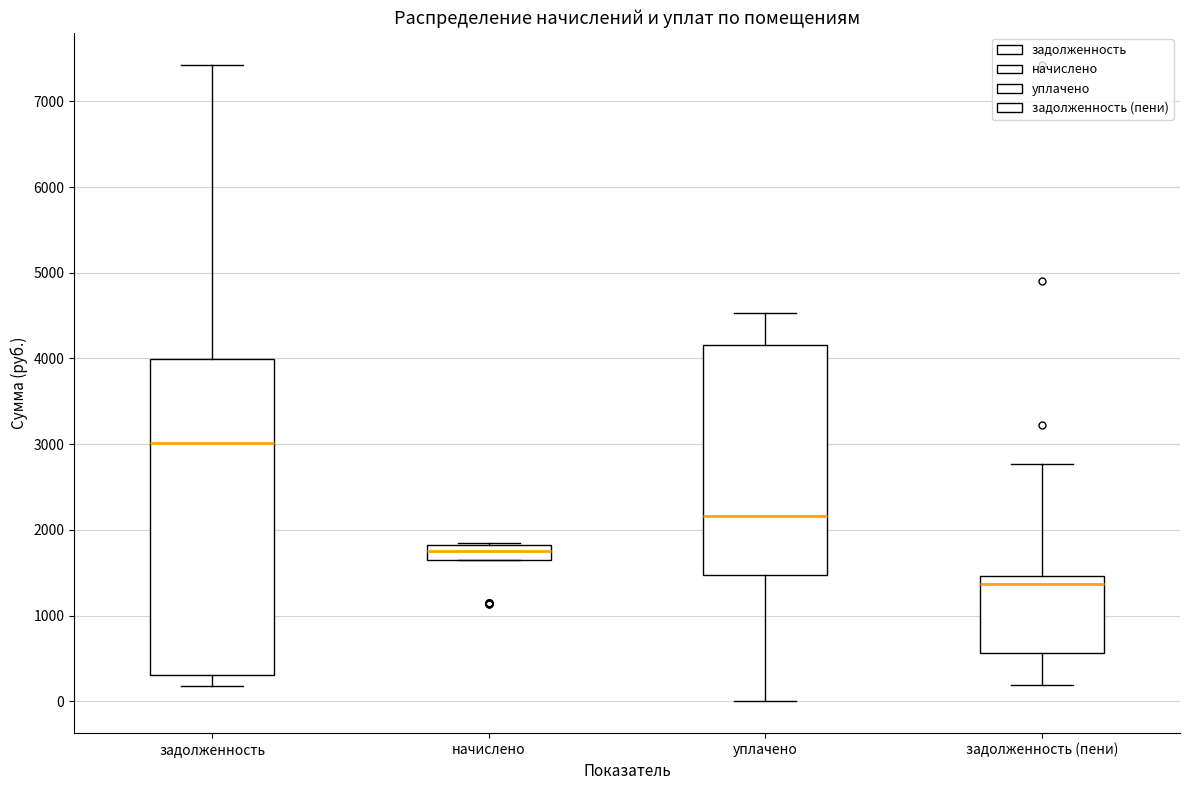

Which box has the highest median line?

задолженность